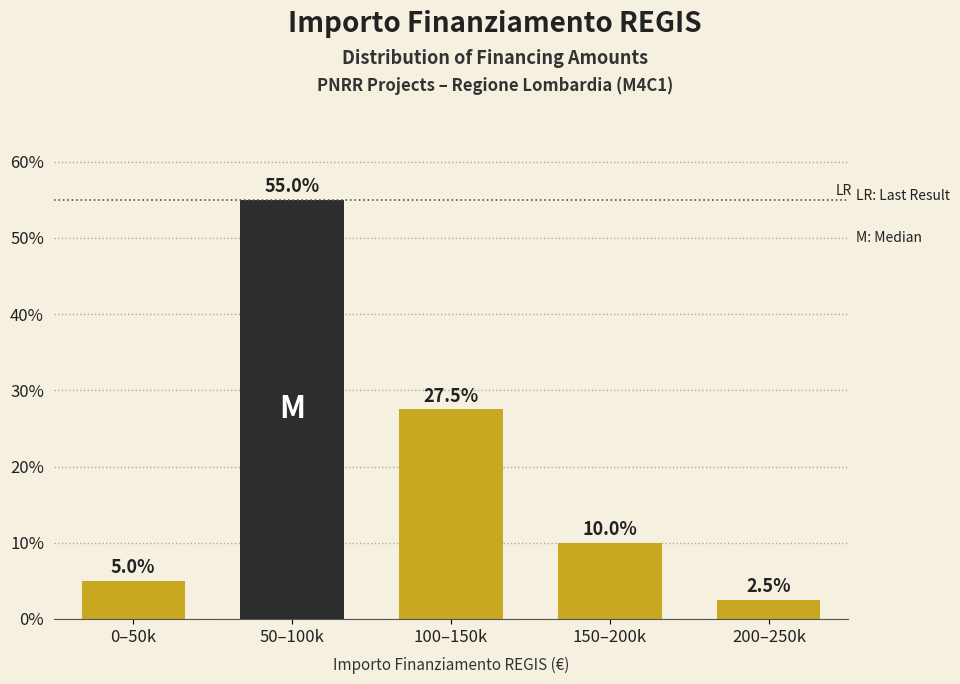

Reading left to right, list all the values displayed in this chart.

5.0	55.0	27.5	10.0	2.5